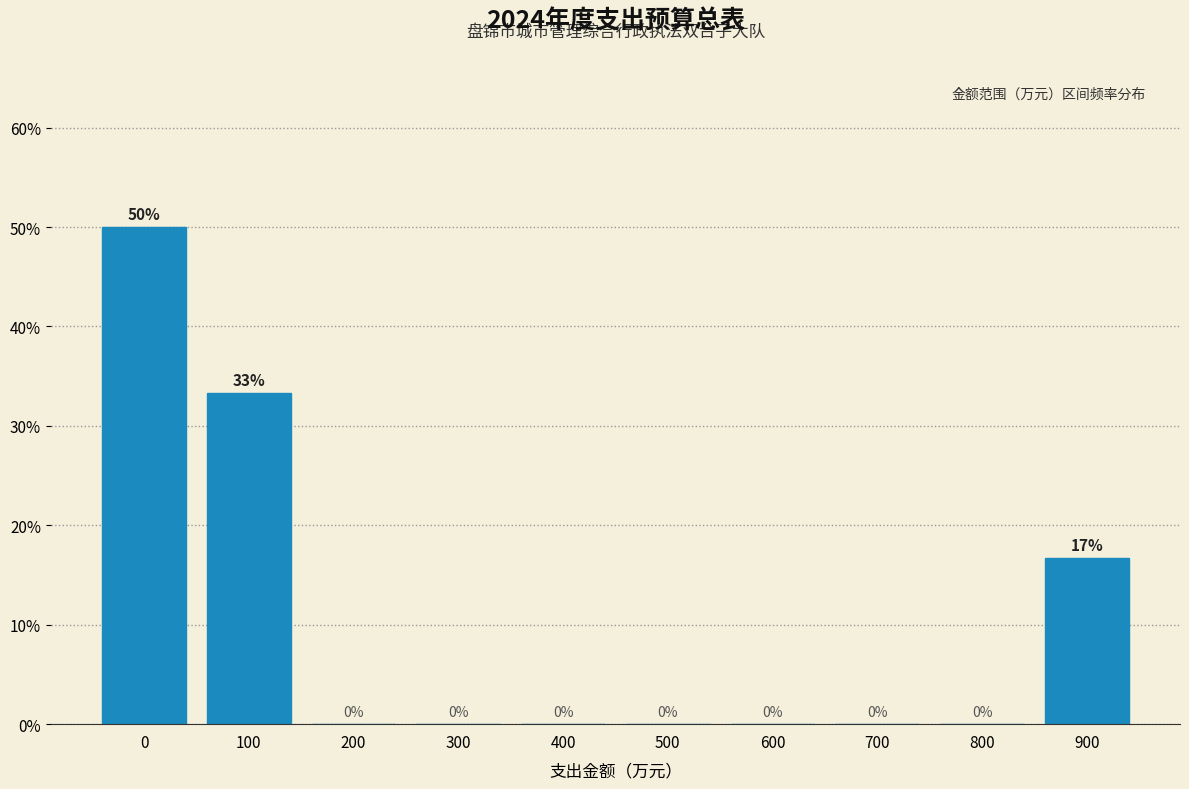

What is the maximum value shown in the chart?

50.0